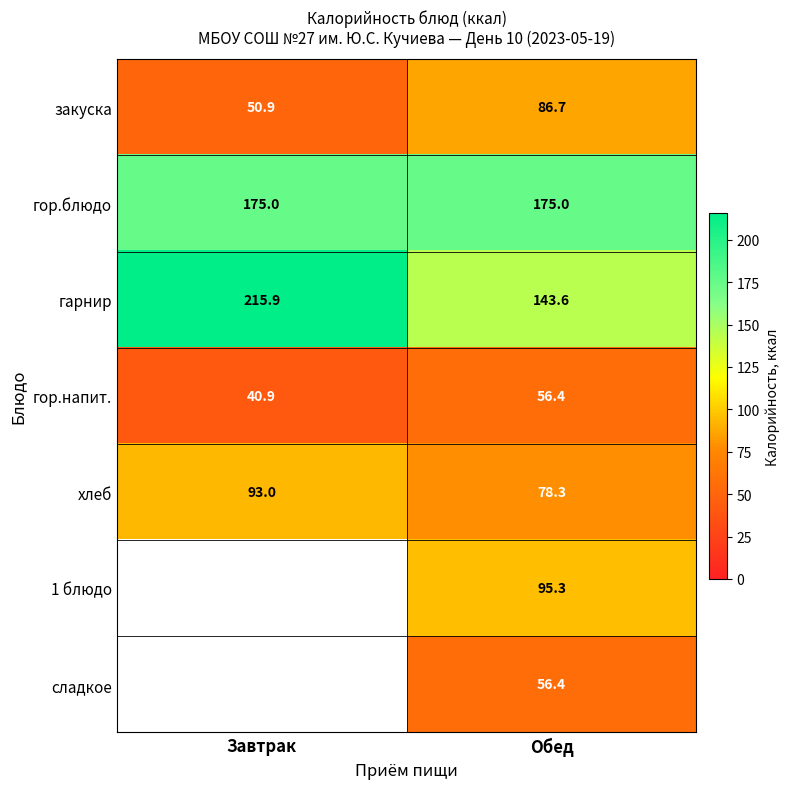

Between Завтрак and Обед, which is larger?

Обед